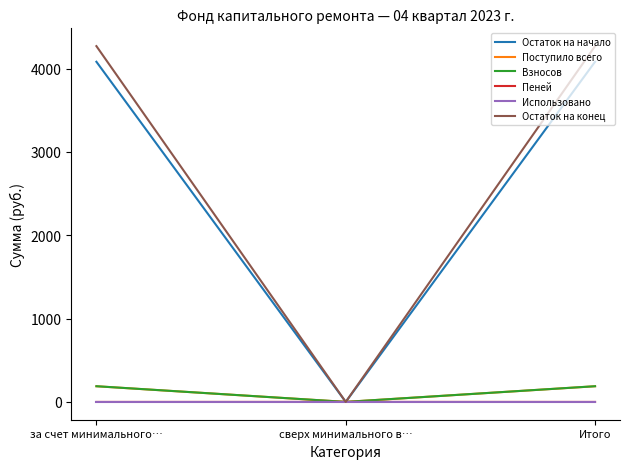

The value of Использовано at за счет минимального… is 0.0. True or false?

True